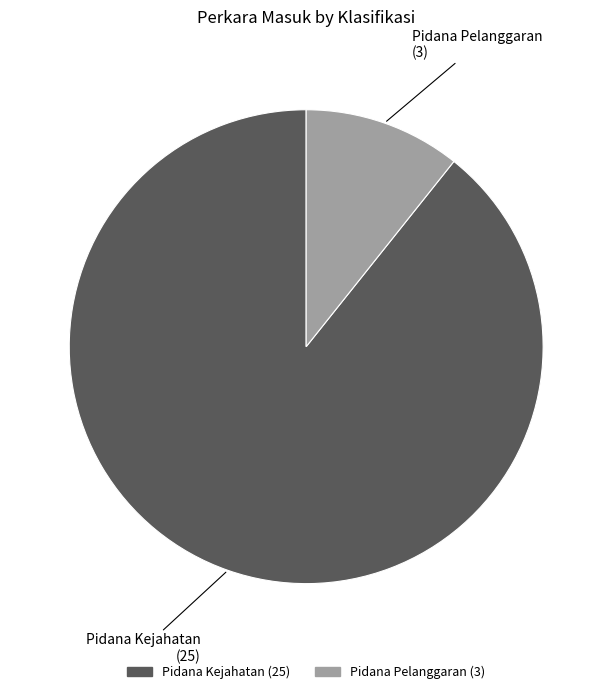

Rank the categories by value from lowest to highest.

Pidana Pelanggaran, Pidana Kejahatan